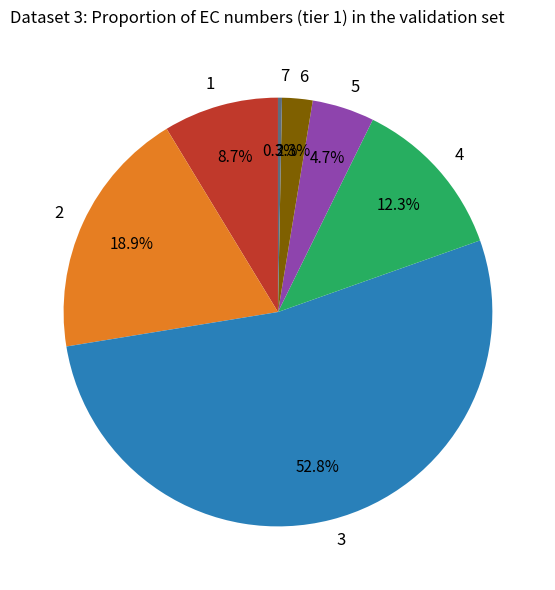

Which slice is the smallest?

7